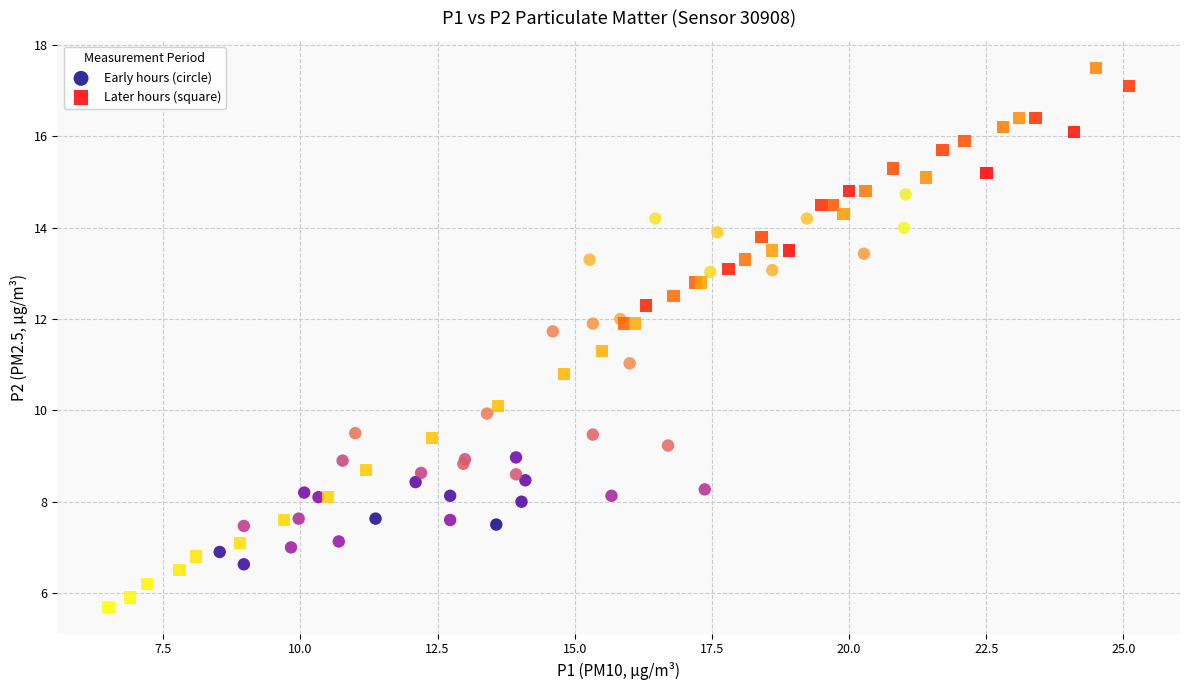

Which series reaches the maximum Y coordinate?

Later hours (square)